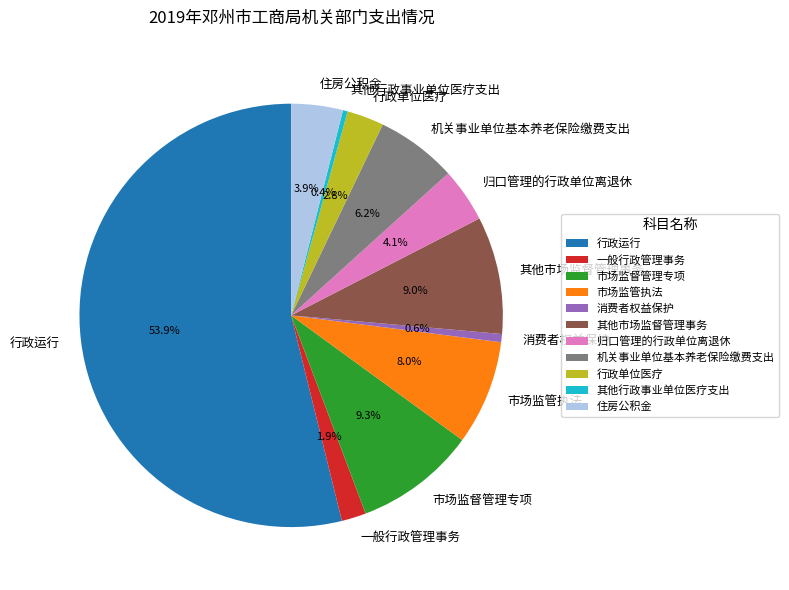

How many slices are in this pie chart?

11